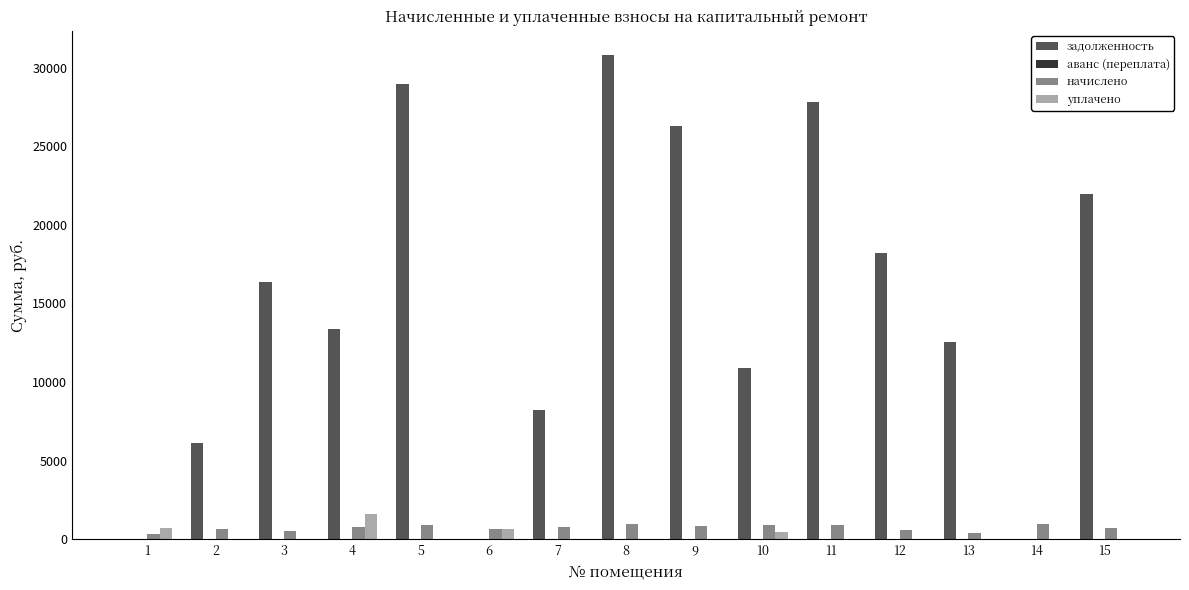

Is the value of уплачено at 8 greater than the value of задолженность at 7?

No